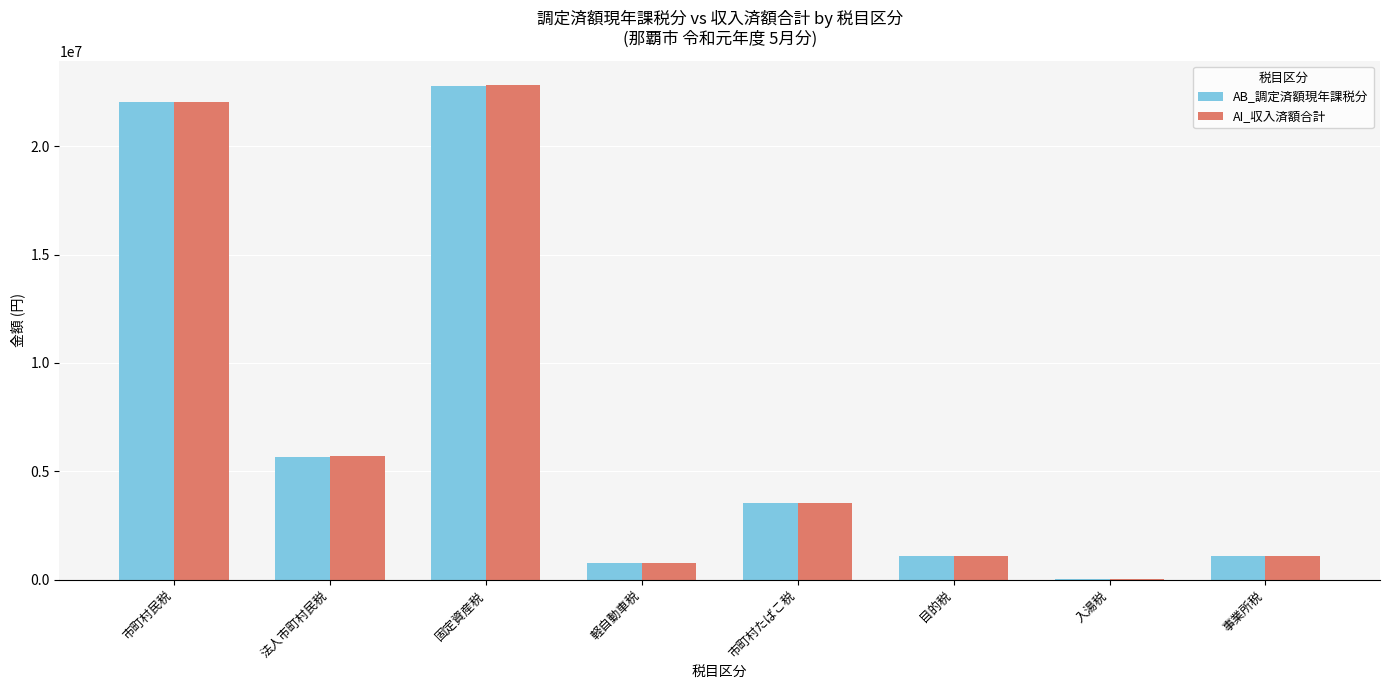

The AB_調定済額現年課税分 series shows 1222550 at 法人市町村民税. True or false?

False